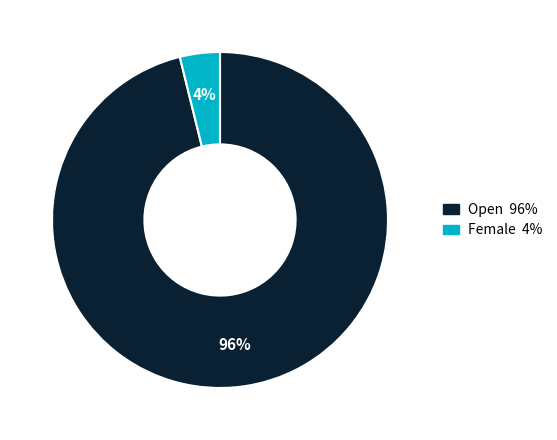

Is there any slice that represents more than half of the pie?

Yes